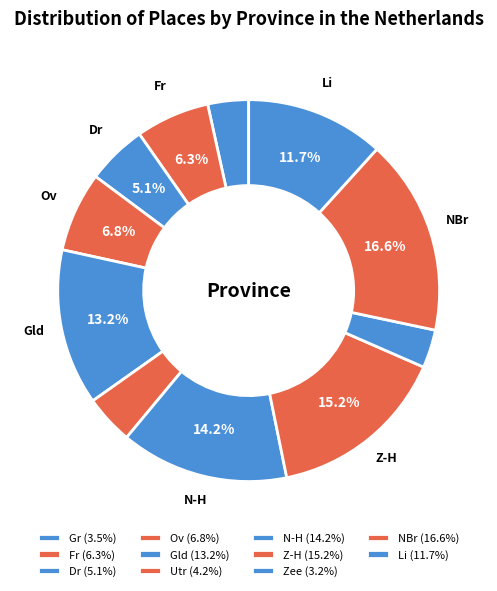

What percentage is the Ov slice, to the nearest percent?

7%